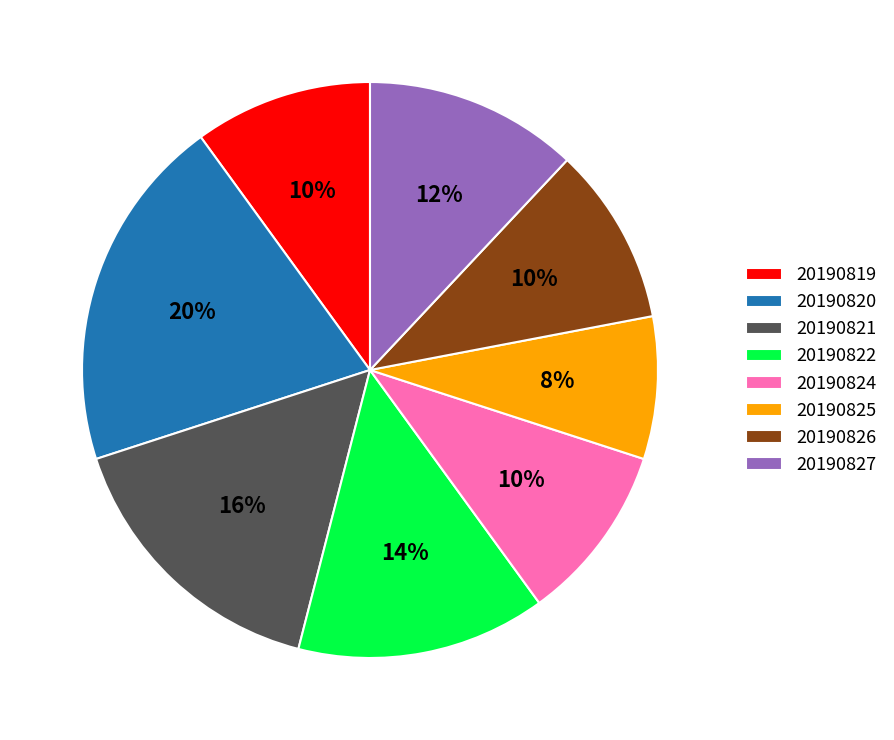

To the nearest percent, what is the difference between the 20190825 and 20190824 slice percentages?

2%